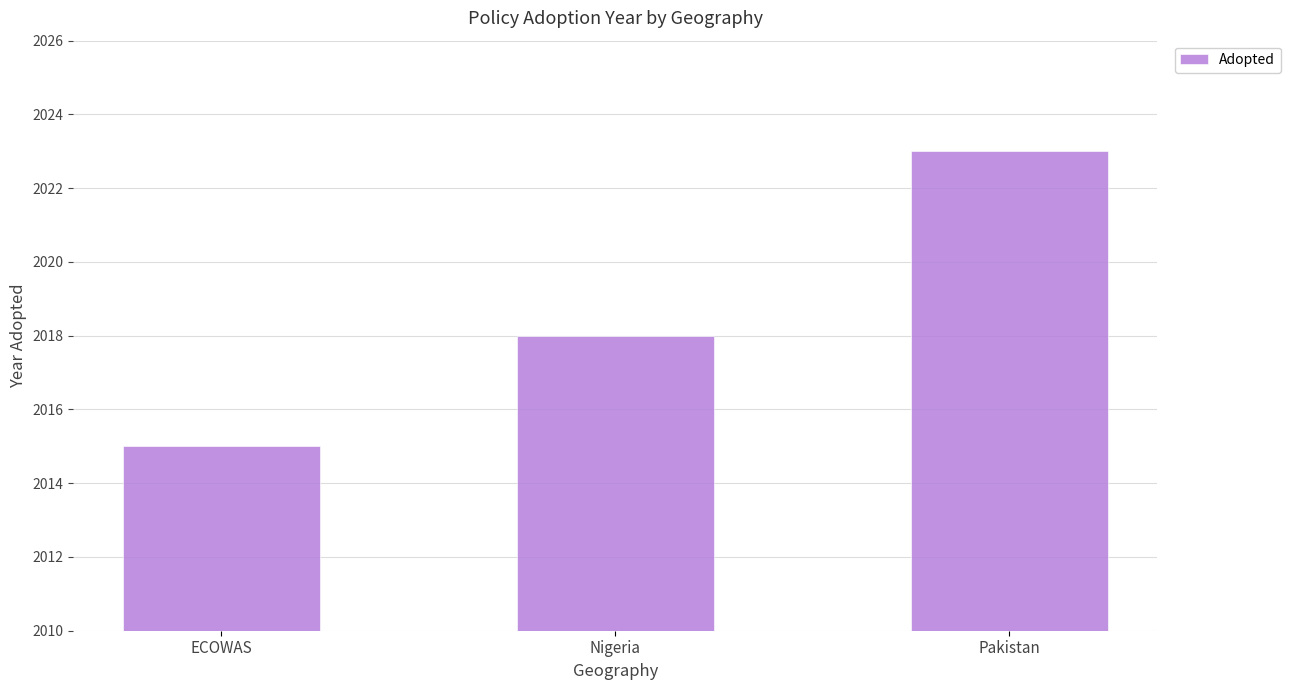

Rank the categories by value from lowest to highest.

ECOWAS, Nigeria, Pakistan